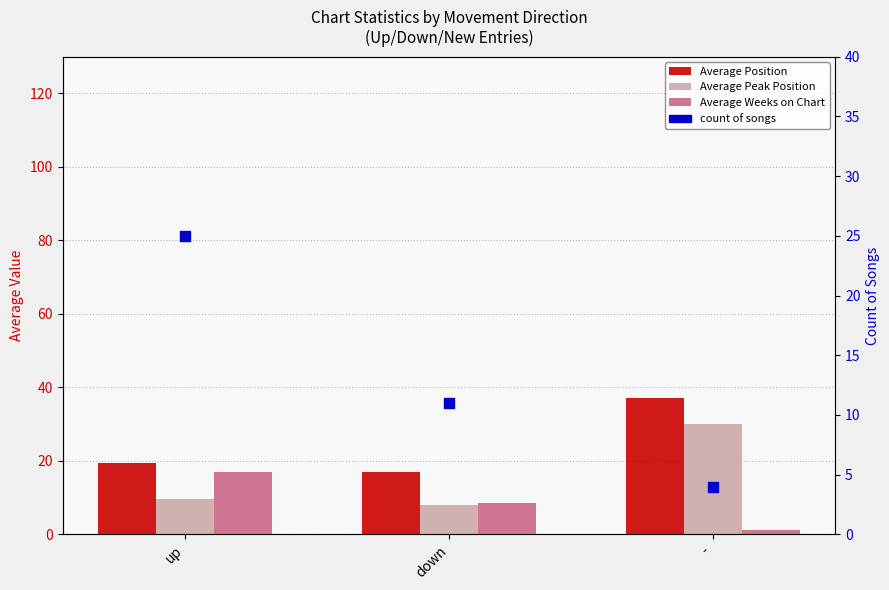

At how many categories does at least one series exceed 36?

1